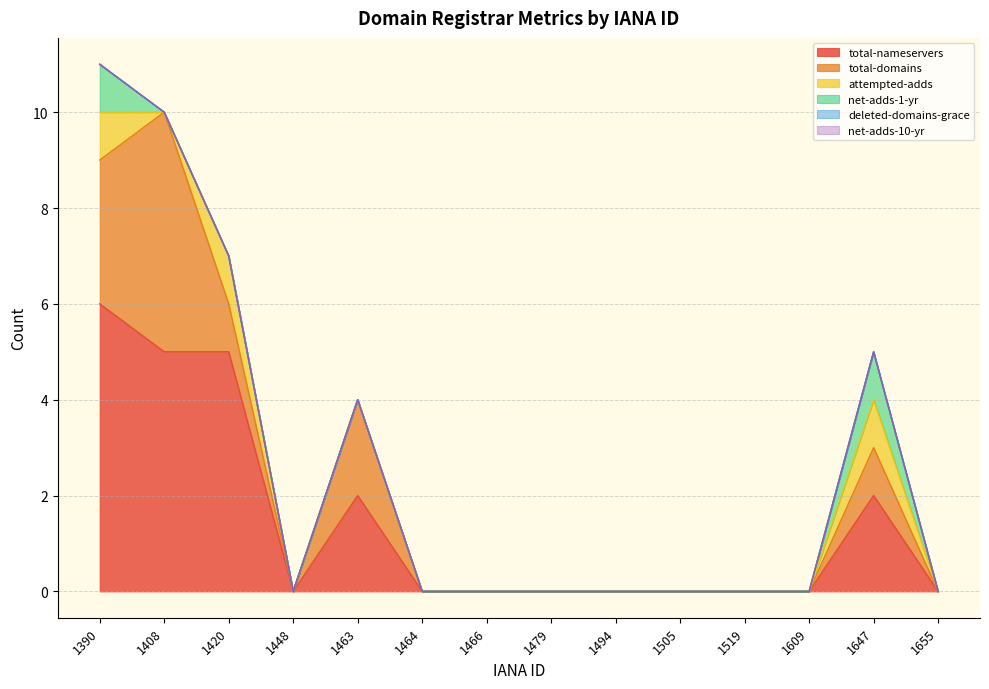

Reading left to right, what are all the values shown in this chart?

total-nameservers: 6	5	5	0	2	0	0	0	0	0	0	0	2	0
total-domains: 3	5	1	0	2	0	0	0	0	0	0	0	1	0
attempted-adds: 1	0	1	0	0	0	0	0	0	0	0	0	1	0
net-adds-1-yr: 1	0	0	0	0	0	0	0	0	0	0	0	1	0
deleted-domains-grace: 0	0	0	0	0	0	0	0	0	0	0	0	0	0
net-adds-10-yr: 0	0	0	0	0	0	0	0	0	0	0	0	0	0